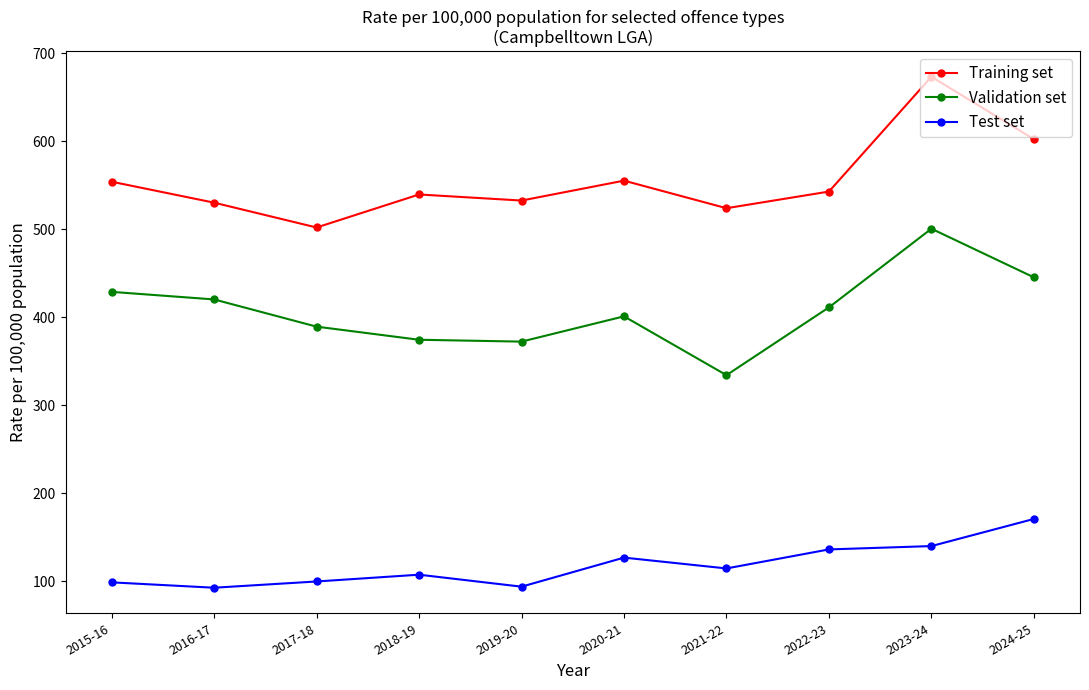

What is the sum of all Test set values?

1183.2